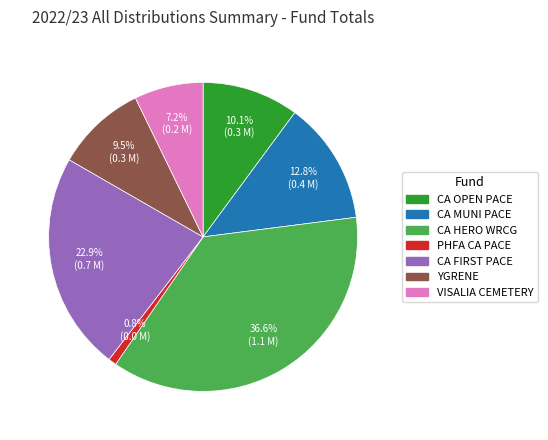

To the nearest percent, what is the difference between the largest and smallest slice percentages?

36%